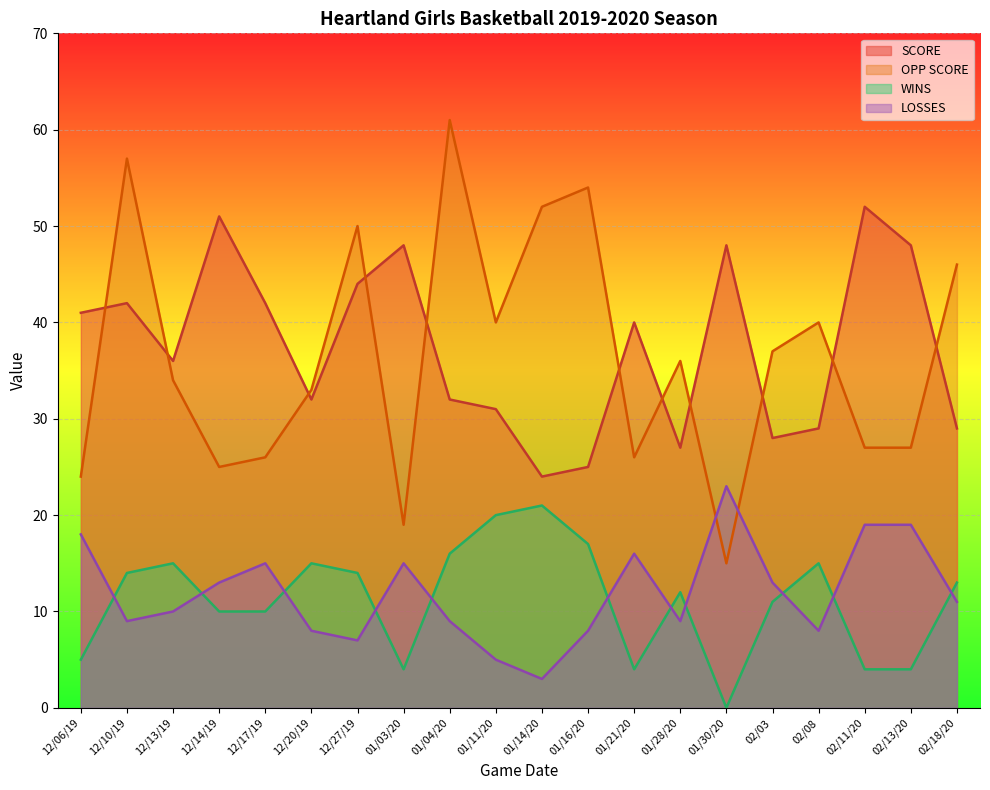

Reading left to right, what are all the values shown in this chart?

SCORE: 12/06/19=41	12/10/19=42	12/13/19=36	12/14/19=51	12/17/19=42	12/20/19=32	12/27/19=44	01/03/20=48	01/04/20=32	01/11/20=31	01/14/20=24	01/16/20=25	01/21/20=40	01/28/20=27	01/30/20=48	02/03=28	02/08=29	02/11/20=52	02/13/20=48	02/18/20=29
OPP SCORE: 12/06/19=24	12/10/19=57	12/13/19=34	12/14/19=25	12/17/19=26	12/20/19=33	12/27/19=50	01/03/20=19	01/04/20=61	01/11/20=40	01/14/20=52	01/16/20=54	01/21/20=26	01/28/20=36	01/30/20=15	02/03=37	02/08=40	02/11/20=27	02/13/20=27	02/18/20=46
WINS: 12/06/19=5	12/10/19=14	12/13/19=15	12/14/19=10	12/17/19=10	12/20/19=15	12/27/19=14	01/03/20=4	01/04/20=16	01/11/20=20	01/14/20=21	01/16/20=17	01/21/20=4	01/28/20=12	01/30/20=0	02/03=11	02/08=15	02/11/20=4	02/13/20=4	02/18/20=13
LOSSES: 12/06/19=18	12/10/19=9	12/13/19=10	12/14/19=13	12/17/19=15	12/20/19=8	12/27/19=7	01/03/20=15	01/04/20=9	01/11/20=5	01/14/20=3	01/16/20=8	01/21/20=16	01/28/20=9	01/30/20=23	02/03=13	02/08=8	02/11/20=19	02/13/20=19	02/18/20=11